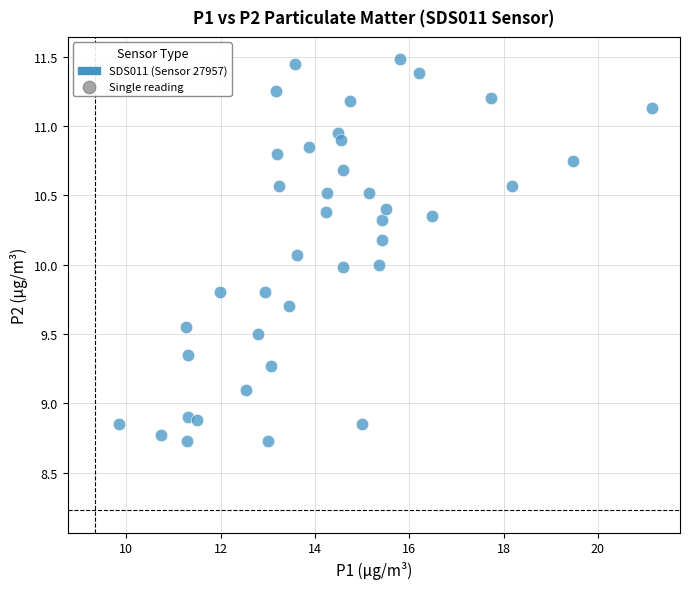

What is the range of X values (max minus min)?

11.3